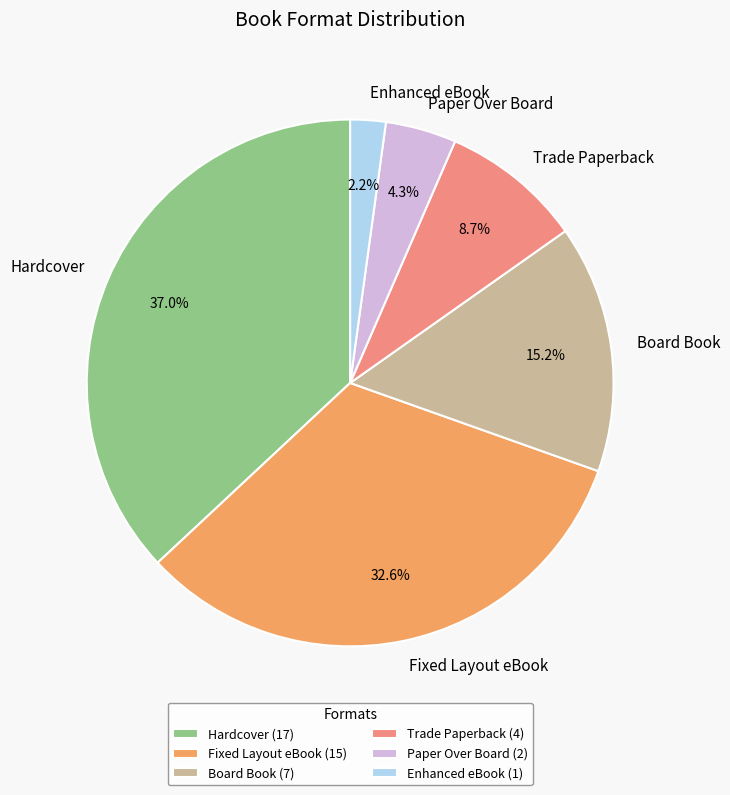

What is the total percentage of Board Book and Hardcover?

52.2%